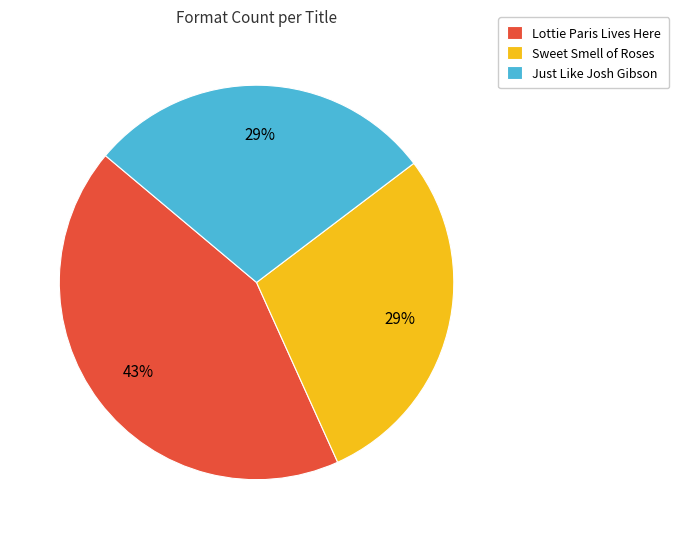

Do Sweet Smell of Roses and Just Like Josh Gibson together represent more than half of the pie?

Yes